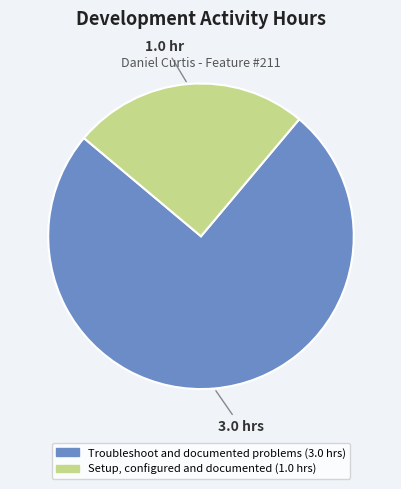

Is the sum of Troubleshoot and documented problems and Setup, configured and documented greater than half?

Yes